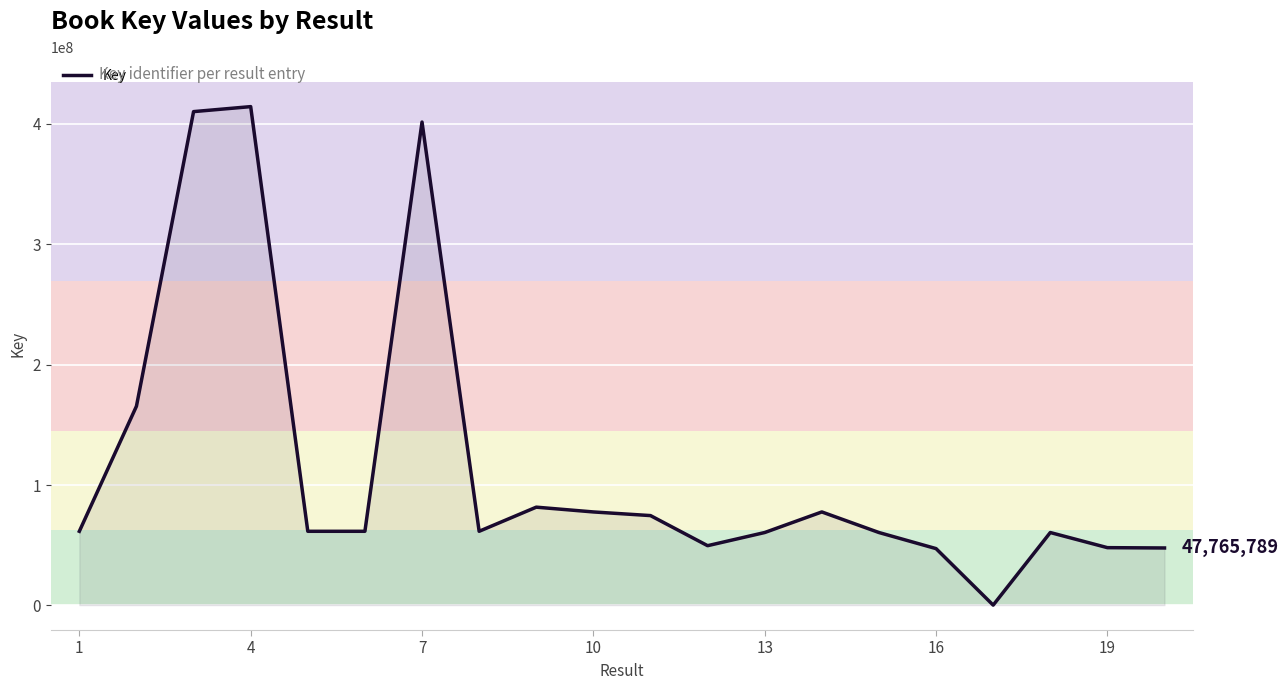

What is the difference between the maximum and minimum values?

413914068